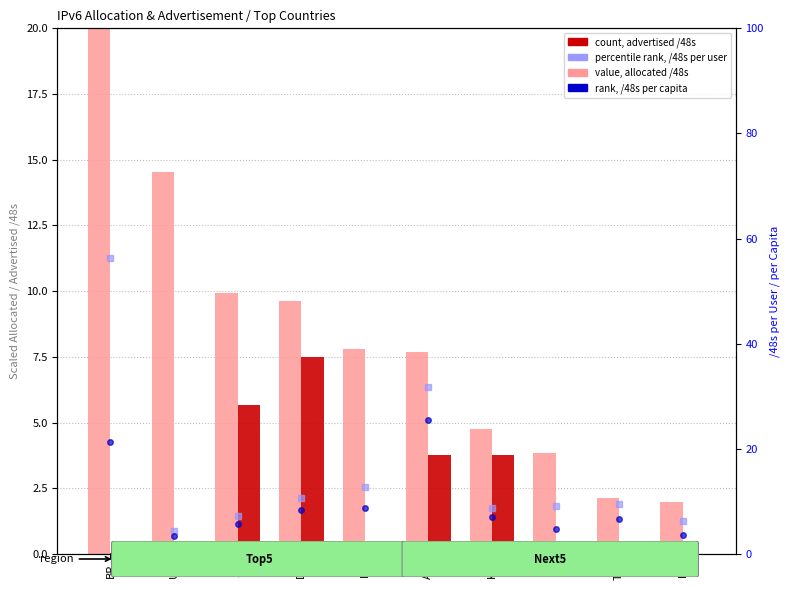

What is the difference between the maximum and minimum values in the rank, /48s per capita series?

22.2